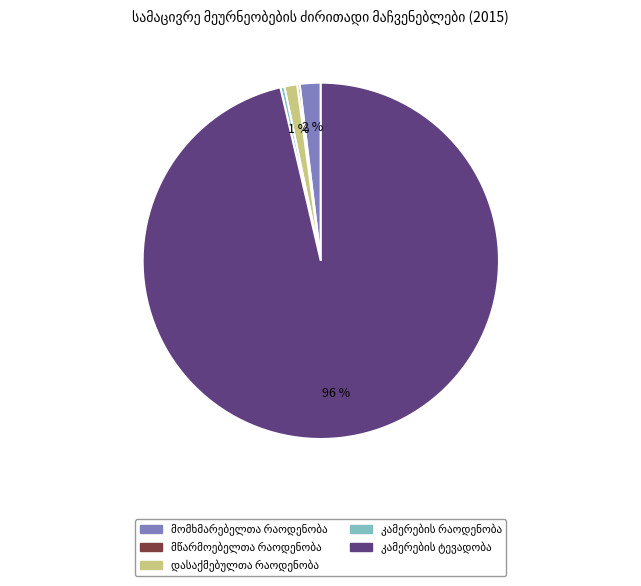

To the nearest percent, what is the average slice percentage?

20%